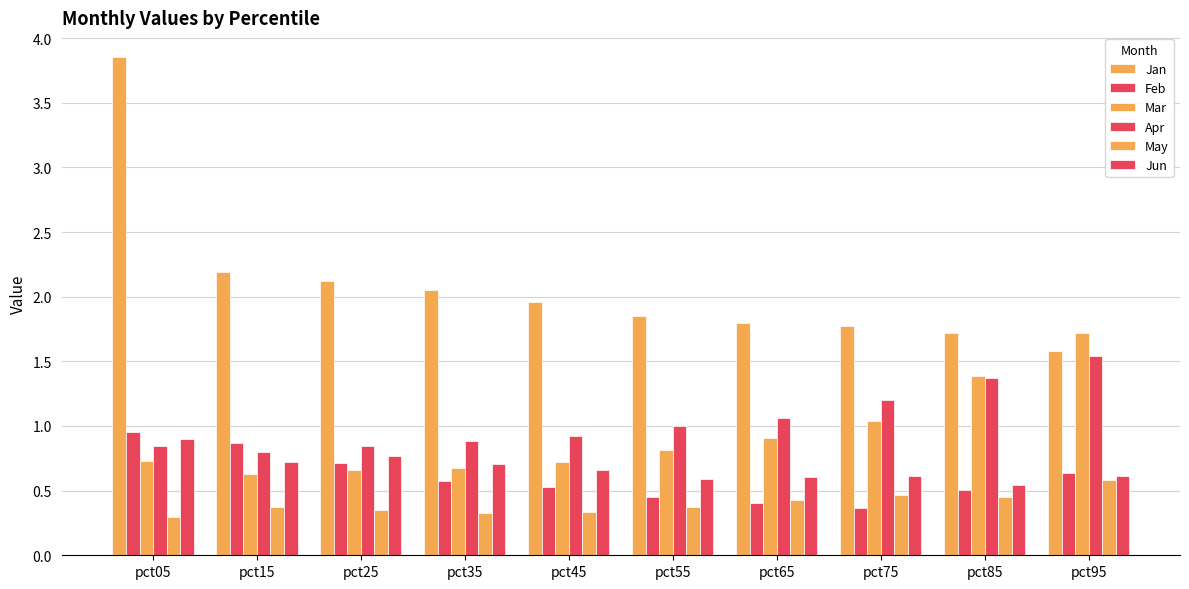

How many bars are there in total?

60